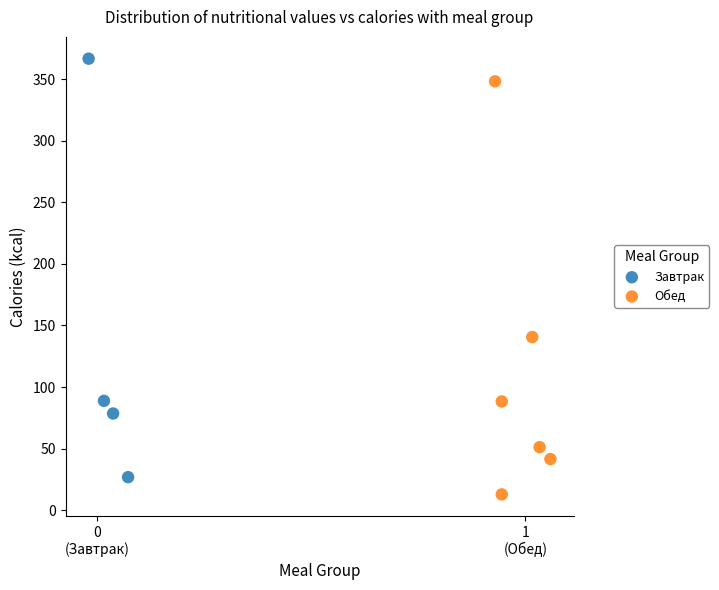

Which series contains the highest Y value?

Завтрак